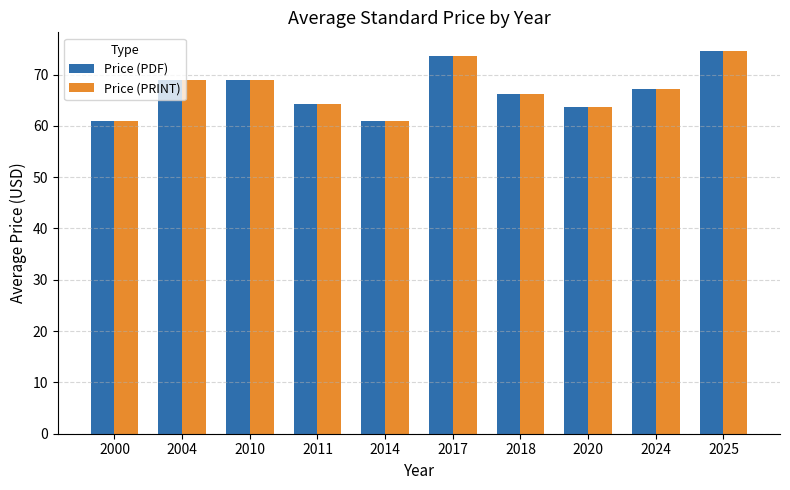

What is the greatest value displayed?

74.5